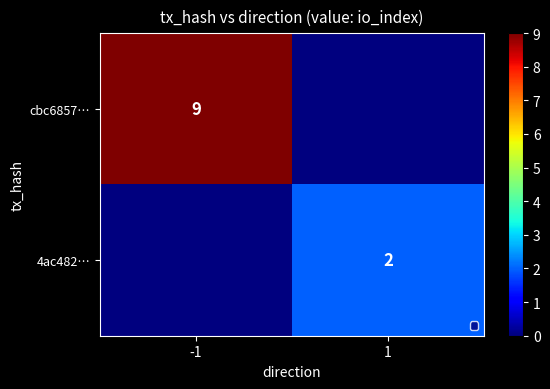

The value of 4ac482… at 1 is 2. True or false?

True